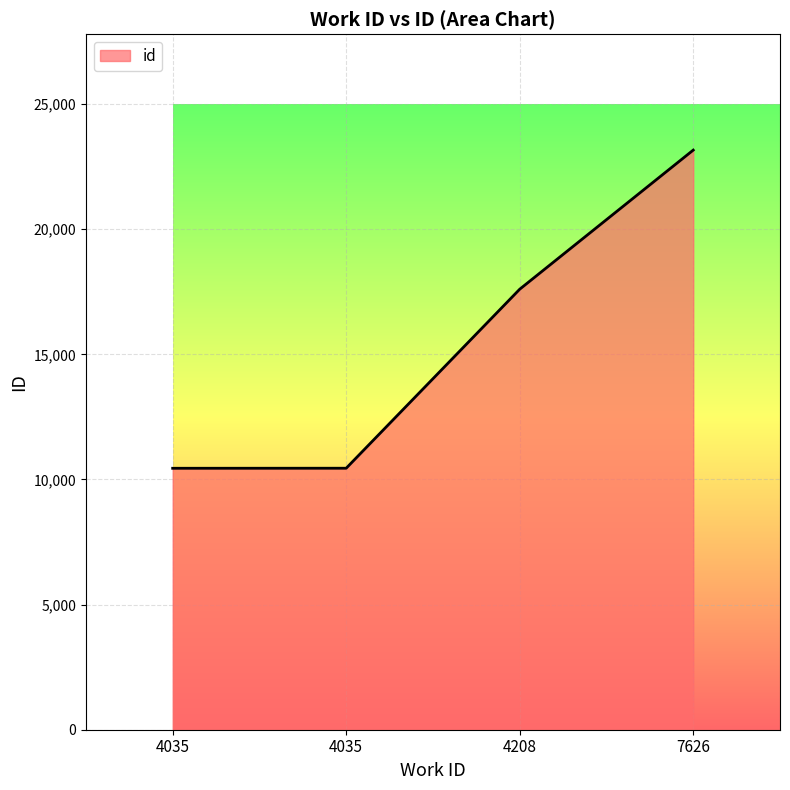

List the labels in order of value, smallest first.

4035, 4035, 4208, 7626